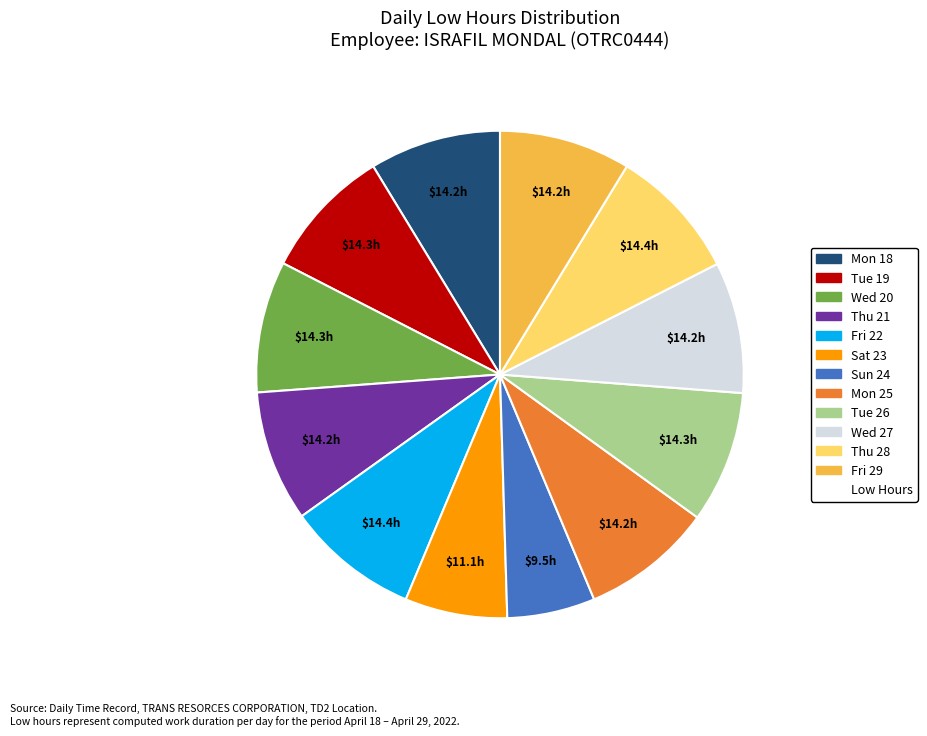

Does any single category account for the majority?

No